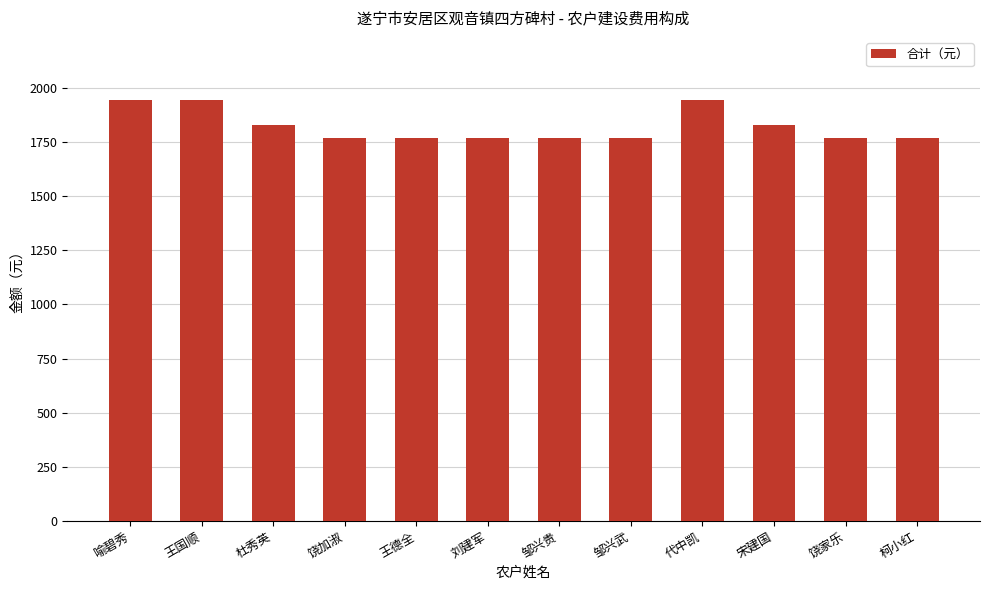

Approximately how many times larger is the value at 刘建军 compared to 邹兴武?

1.0